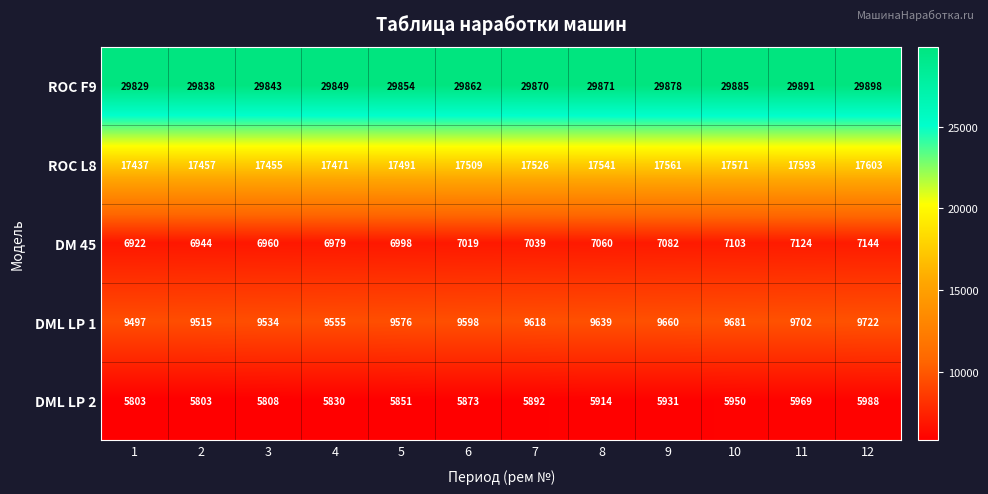

What is the spread (max minus min) of values at 4?

24019